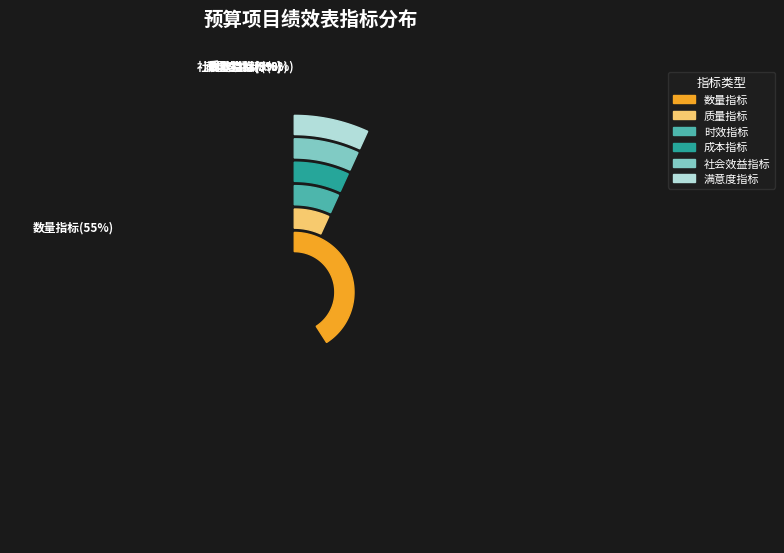

The 质量指标 slice represents 18% of the pie. True or false?

False